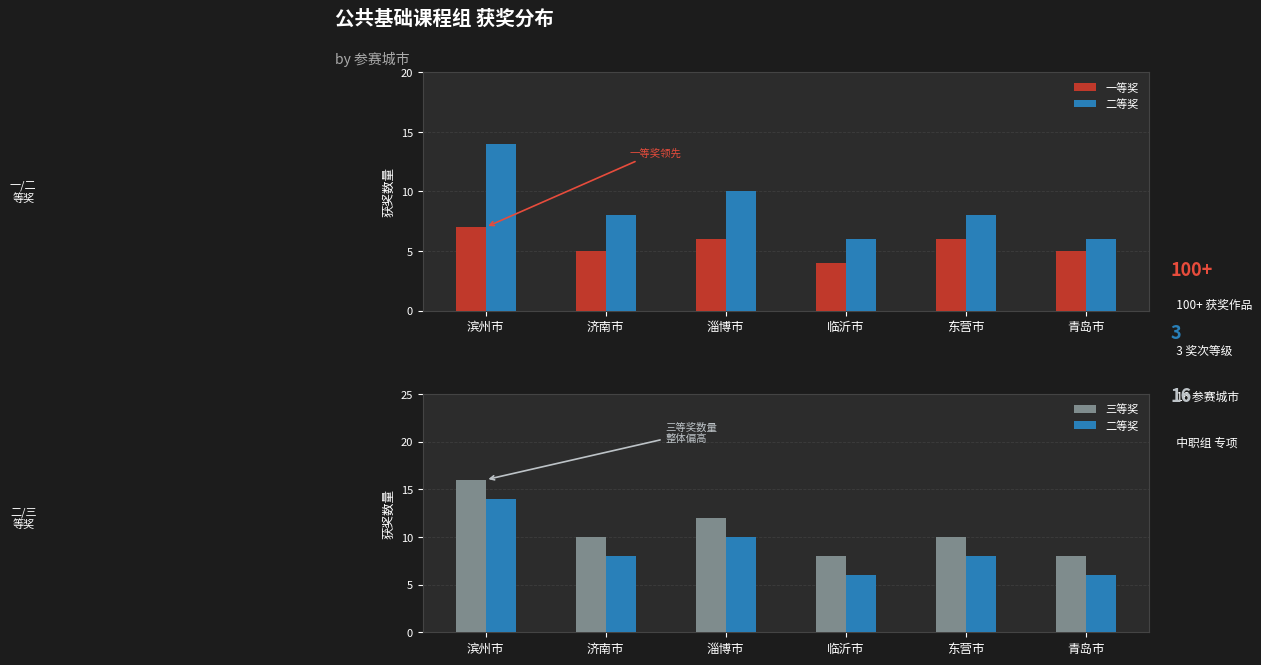

What is the total value across all series at 临沂市?

18